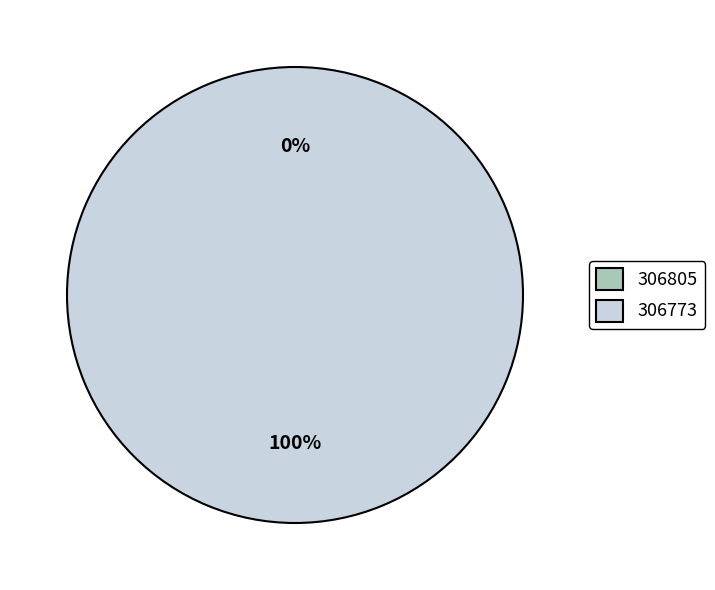

Count the number of slices in the pie.

2